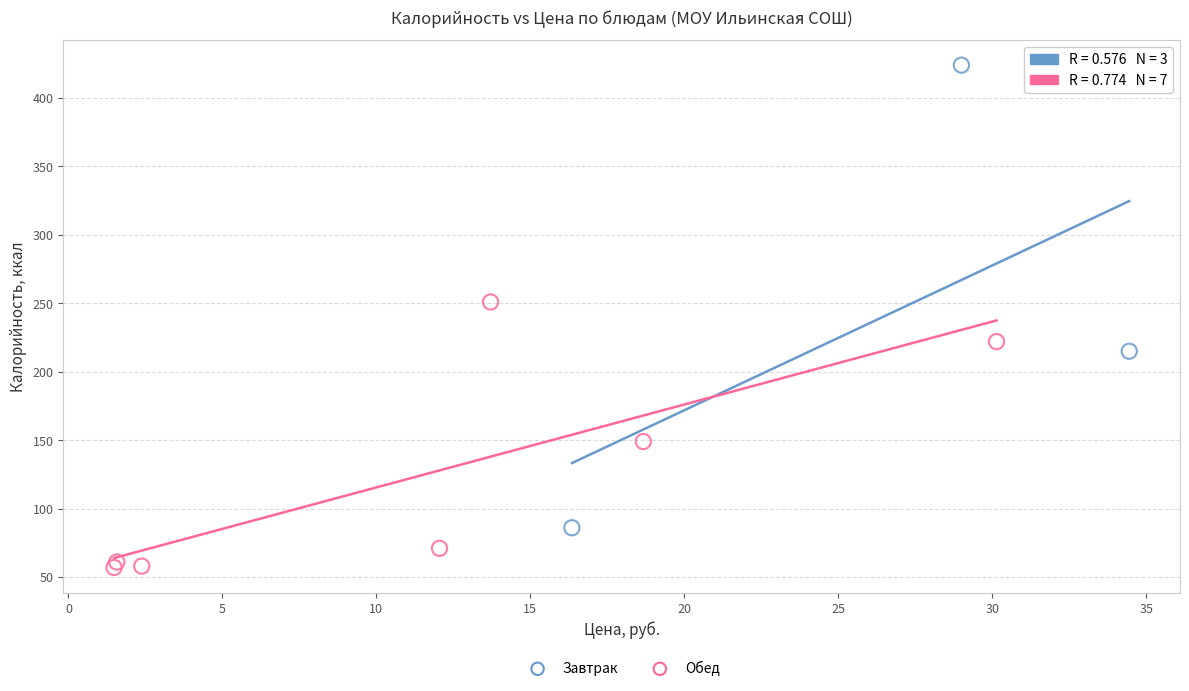

Which series reaches the maximum Y coordinate?

Завтрак